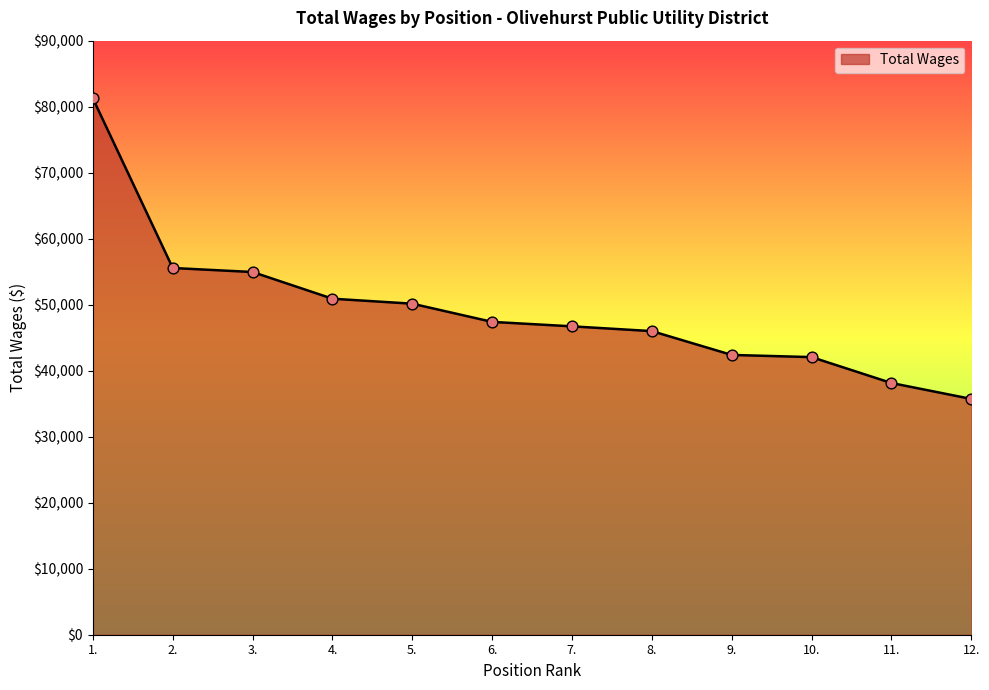

What is the ratio of the value at 7. to the value at 6.?

1.0